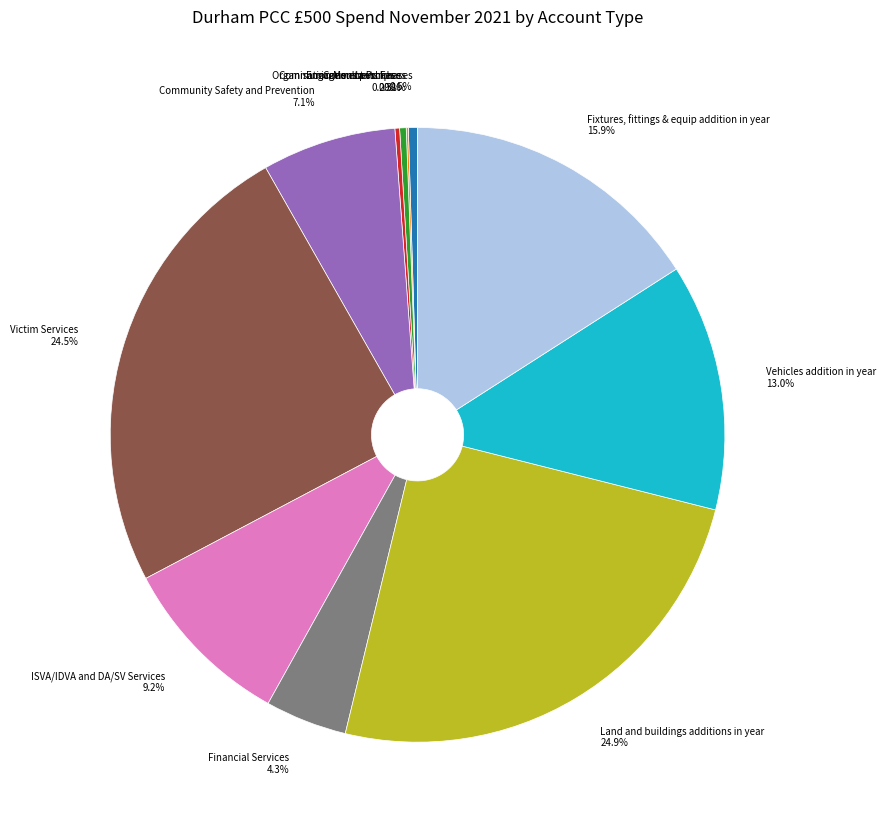

Does any single category account for the majority?

No